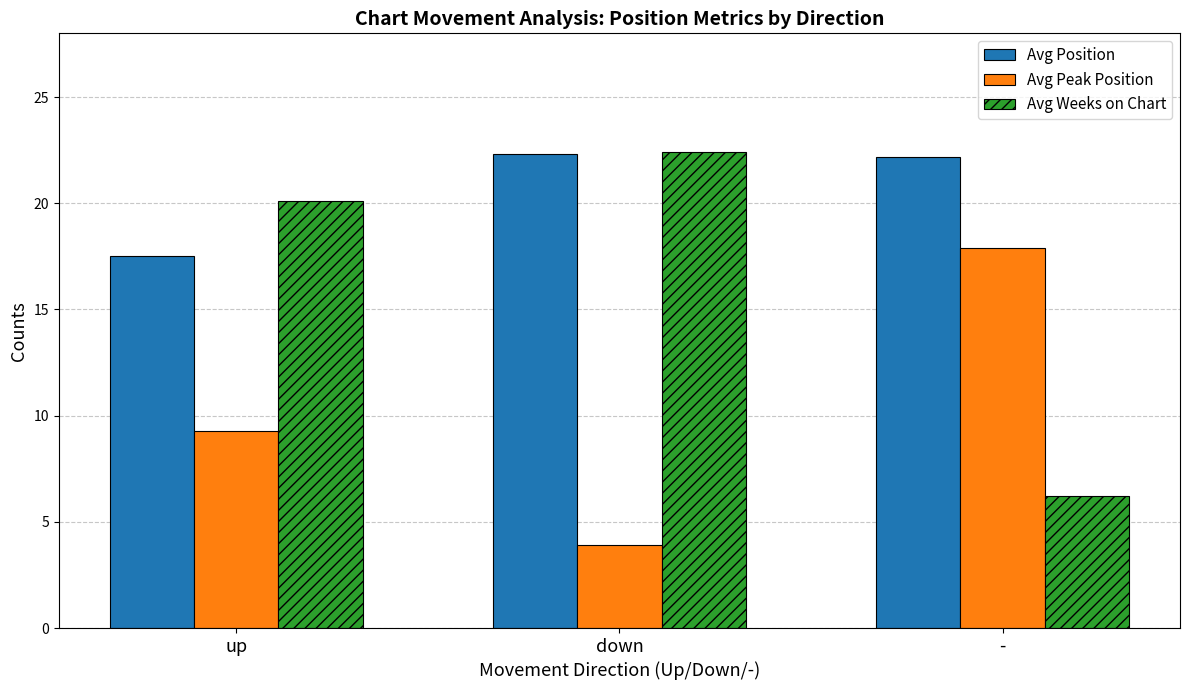

How many values in the Avg Peak Position series are below 9?

1